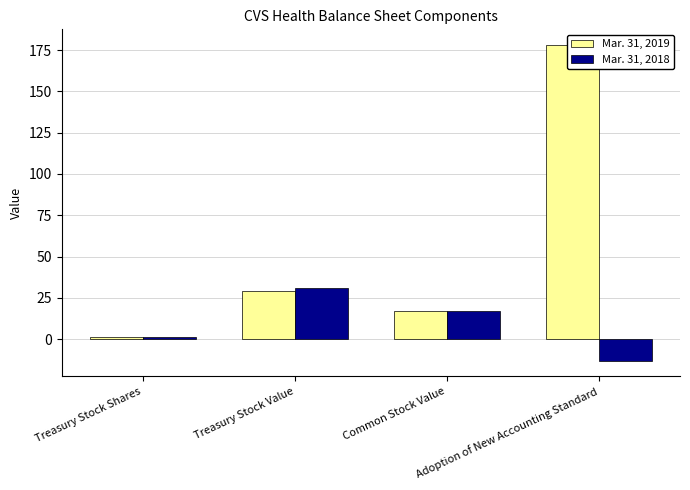

How many values in the Mar. 31, 2019 series exceed 29?

1